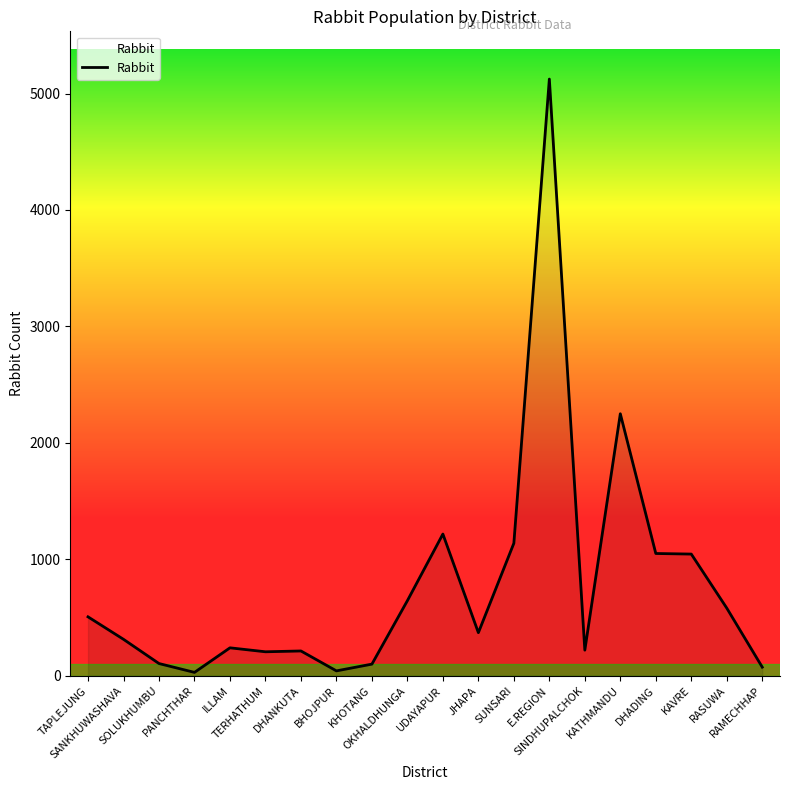

What is the maximum value shown in the chart?

5124